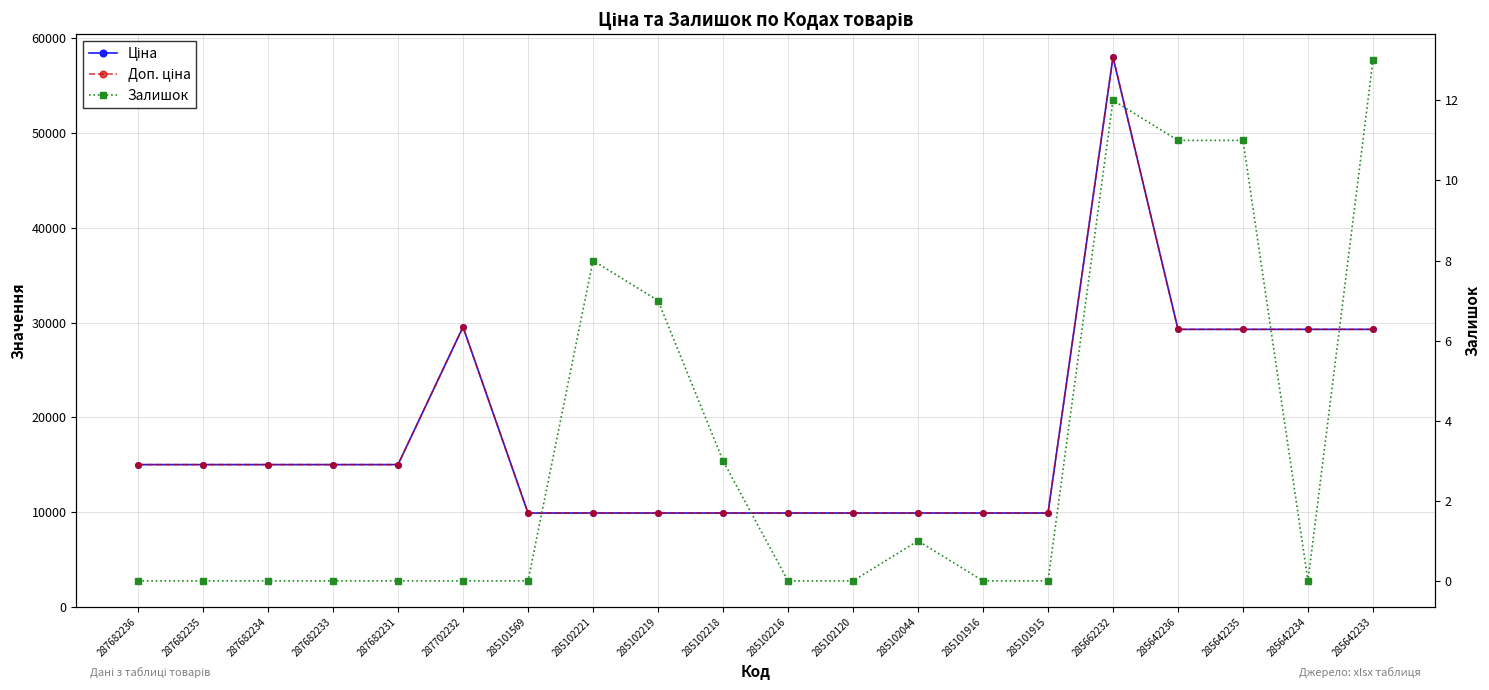

At 285101916, list the series in order from smallest to largest.

Залишок, Ціна, Доп. ціна